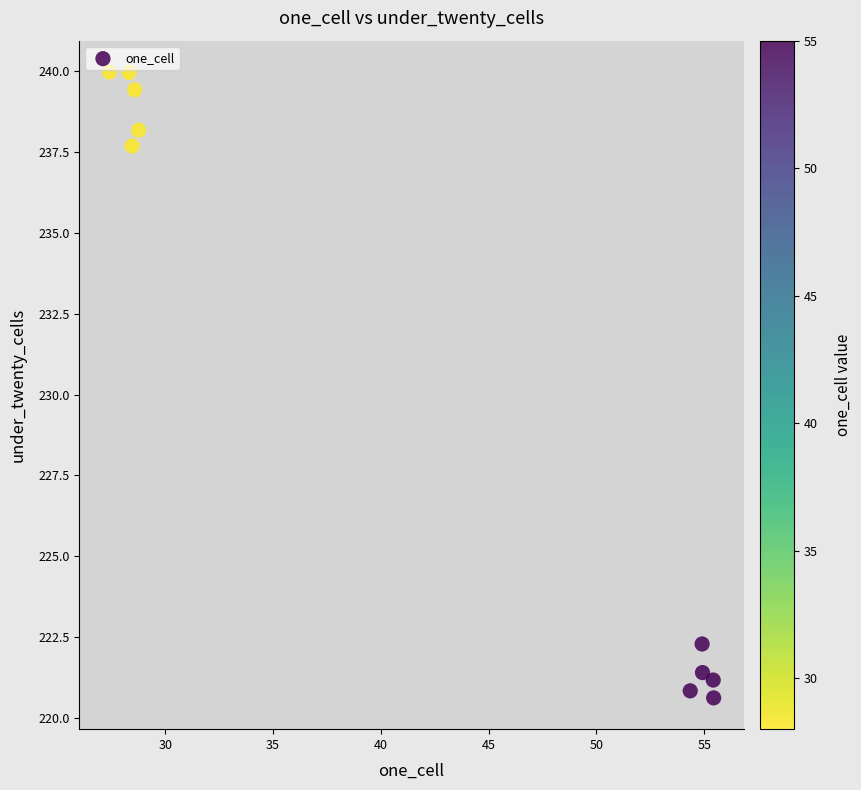

What is the average X value?

41.7